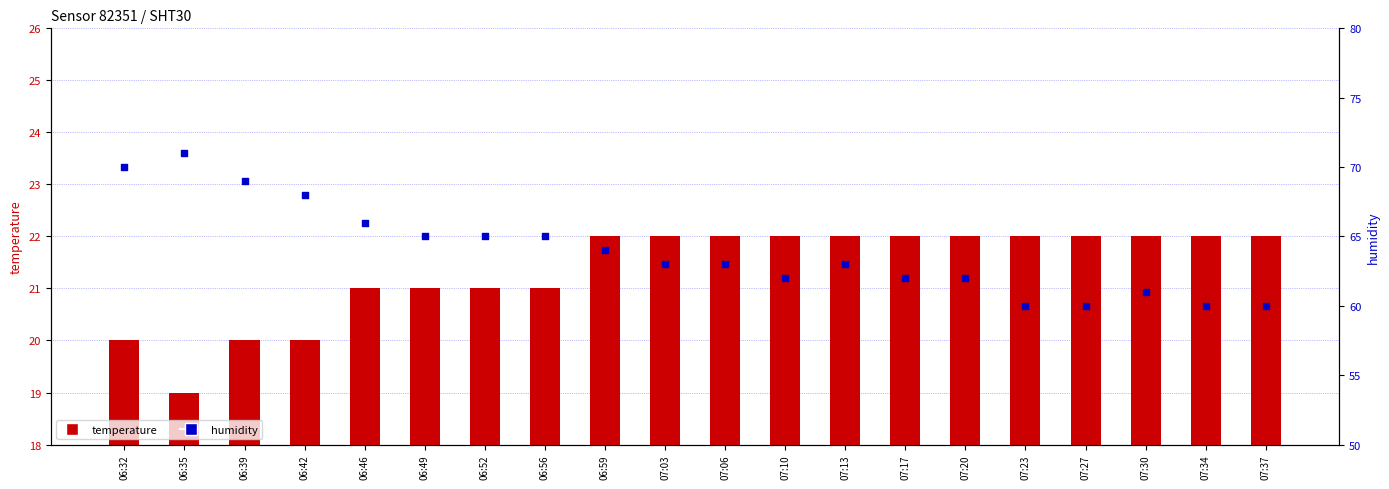

Which series has the largest total across all categories?

humidity